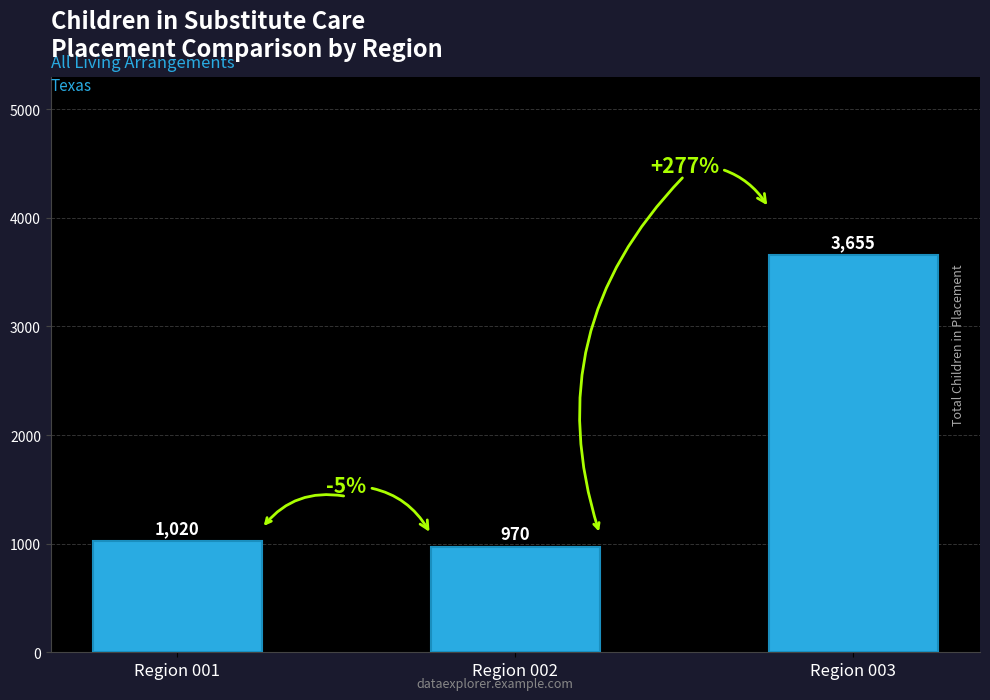

What is the sum of all values?

5645